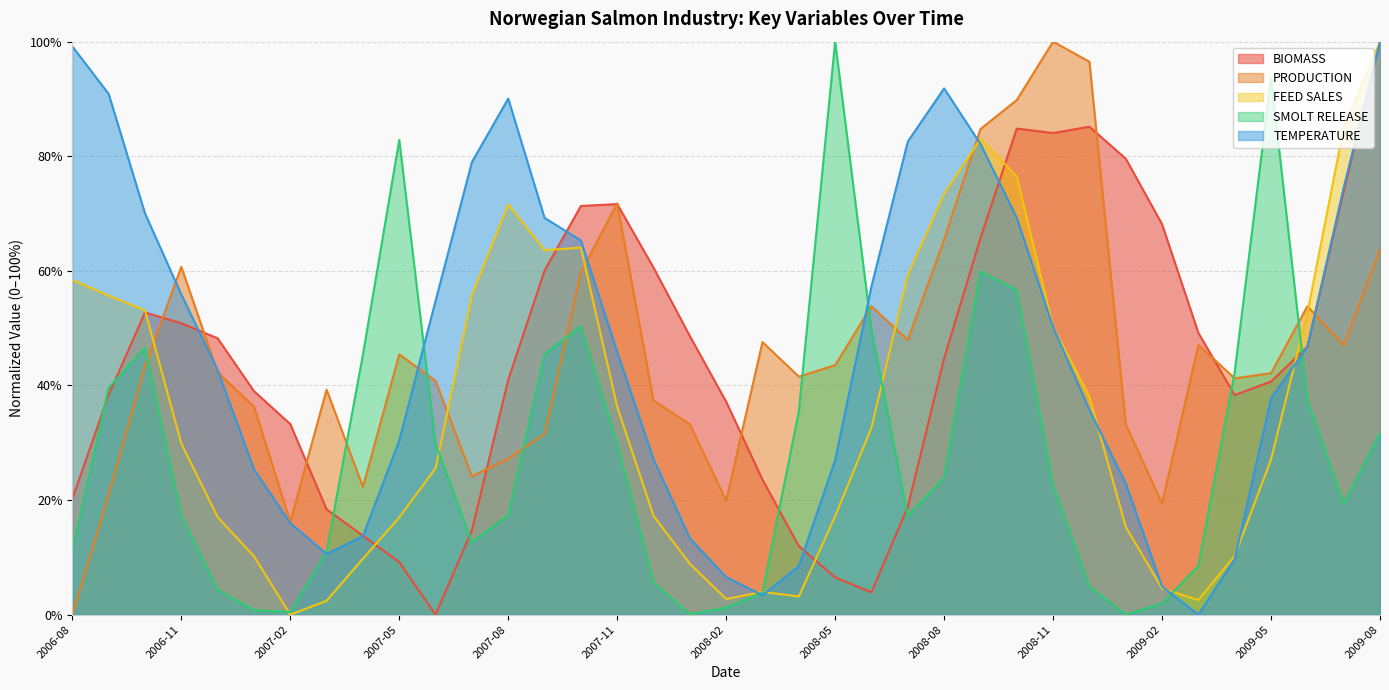

What is the average value of the PRODUCTION series?

45.7